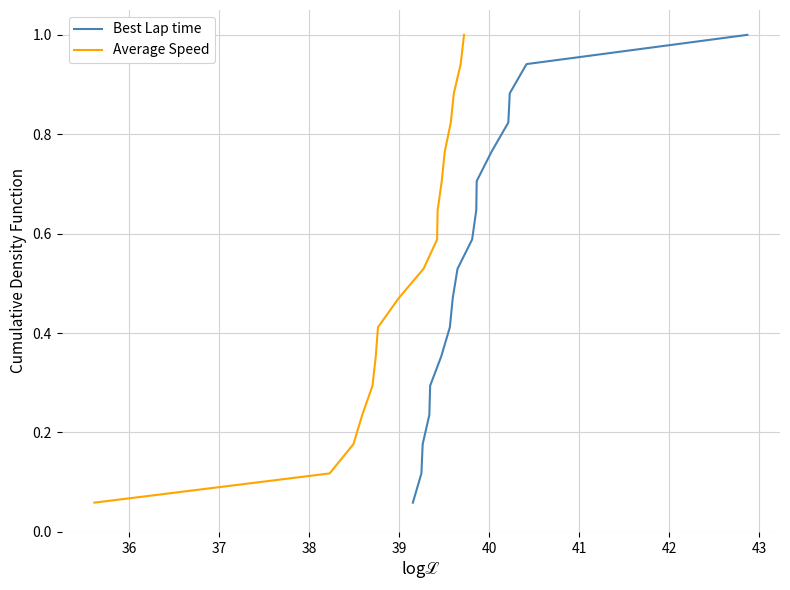

What is the difference between the maximum and minimum values in the Best Lap time series?

0.9